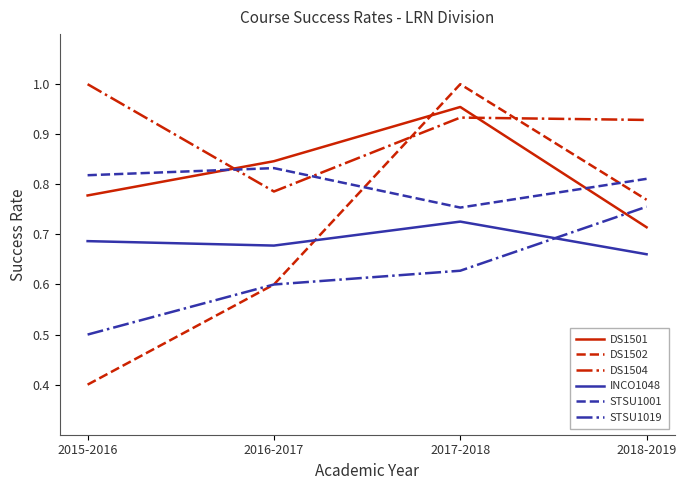

What is the minimum value shown in the chart?

0.4